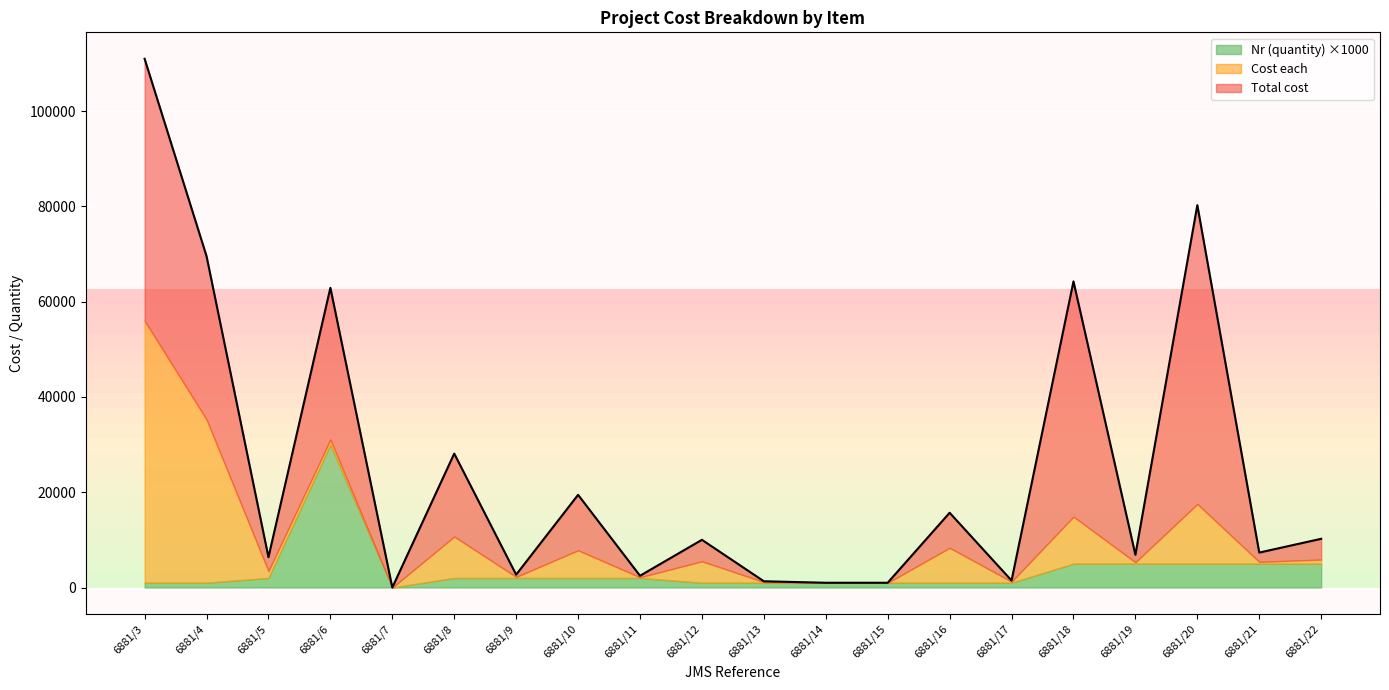

At which category does the chart reach its peak across all series?

6881/20